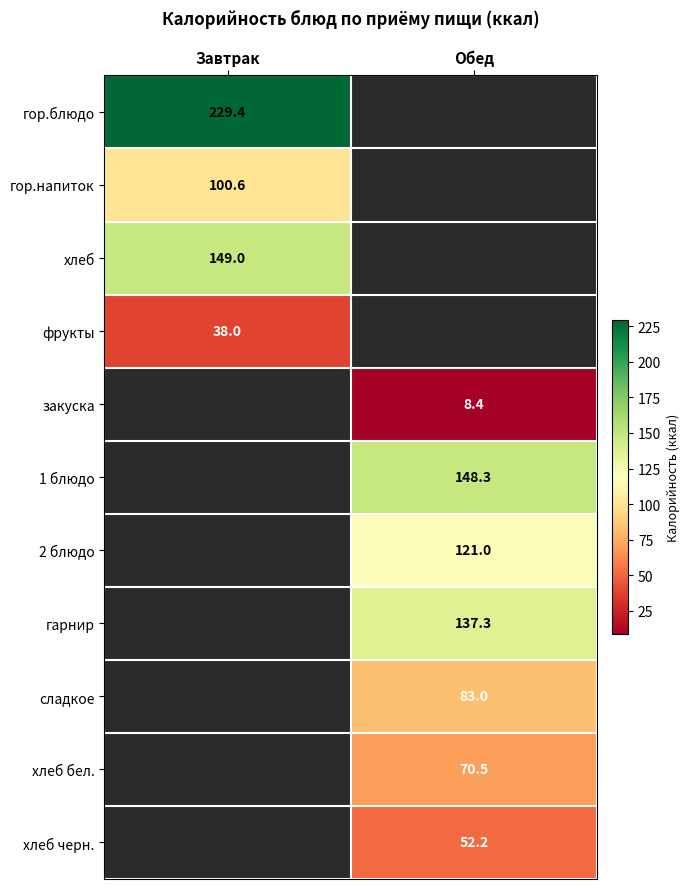

Is it true that гор.напиток equals 31.3 at Завтрак?

False